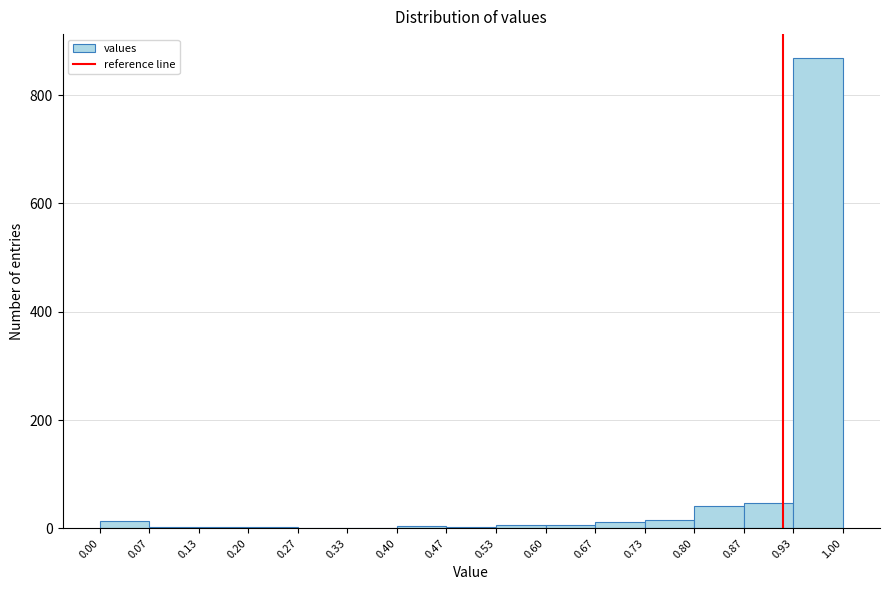

Over which range of the x-axis is the bar tallest?

0.93 to 1.00